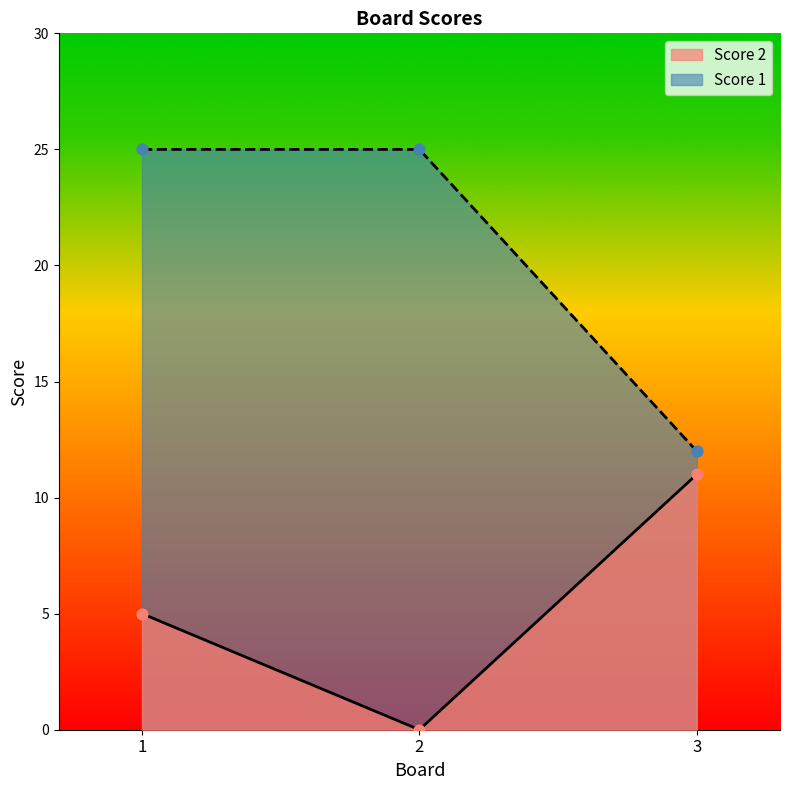

What is the total value across all series at 2?

25